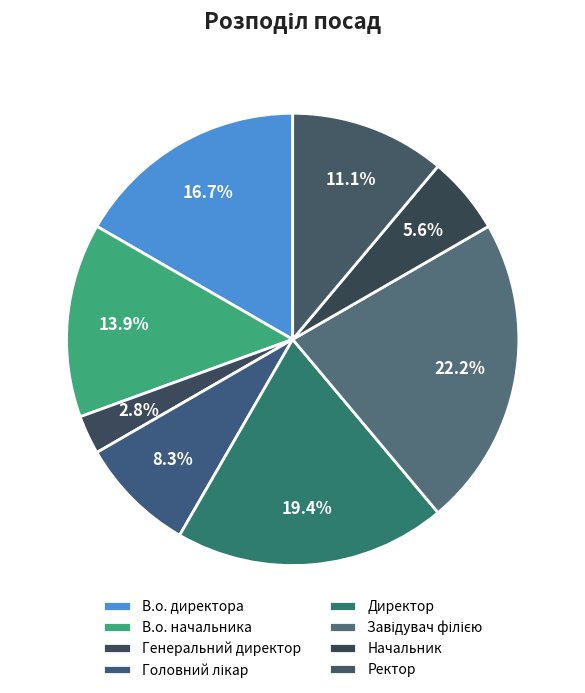

What is the change in value from Головний лікар to Завідувач філією?

+5